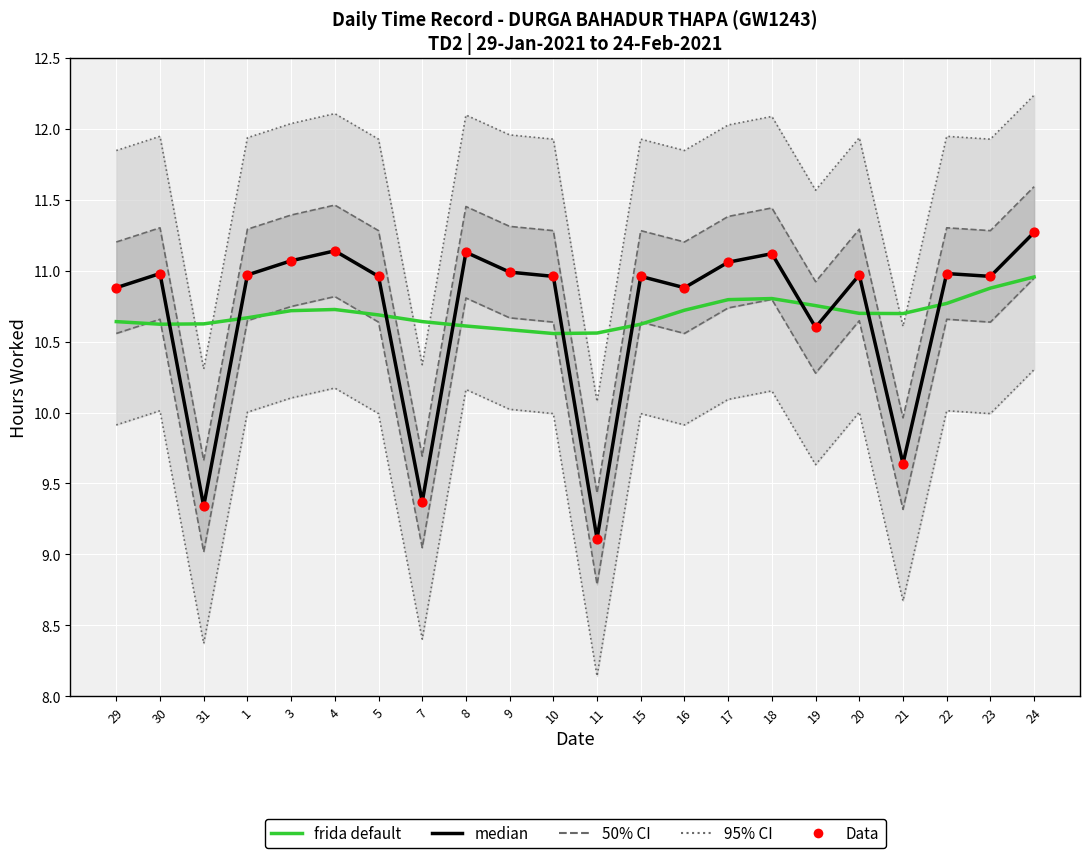

What is the total value across all series at 7?

49.4